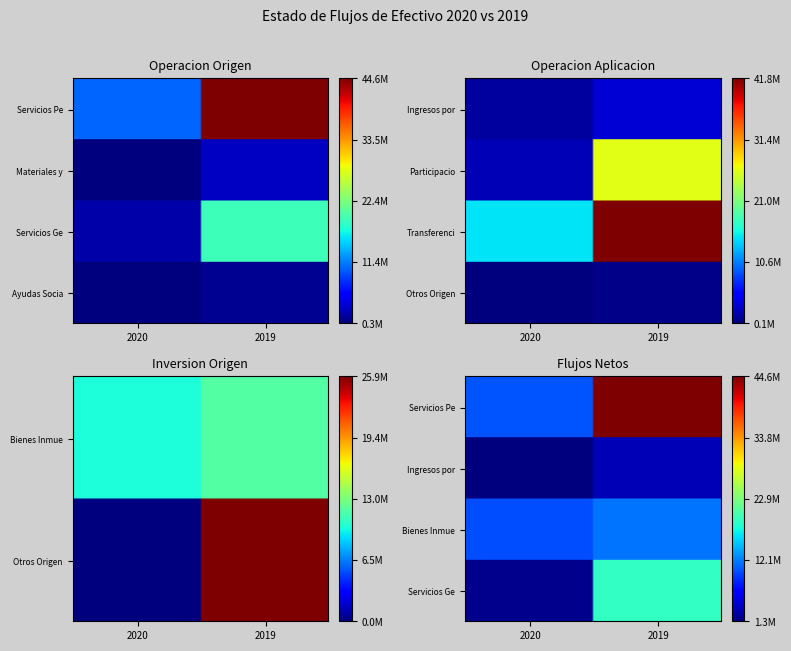

At which category is the sum across all series the highest?

2019